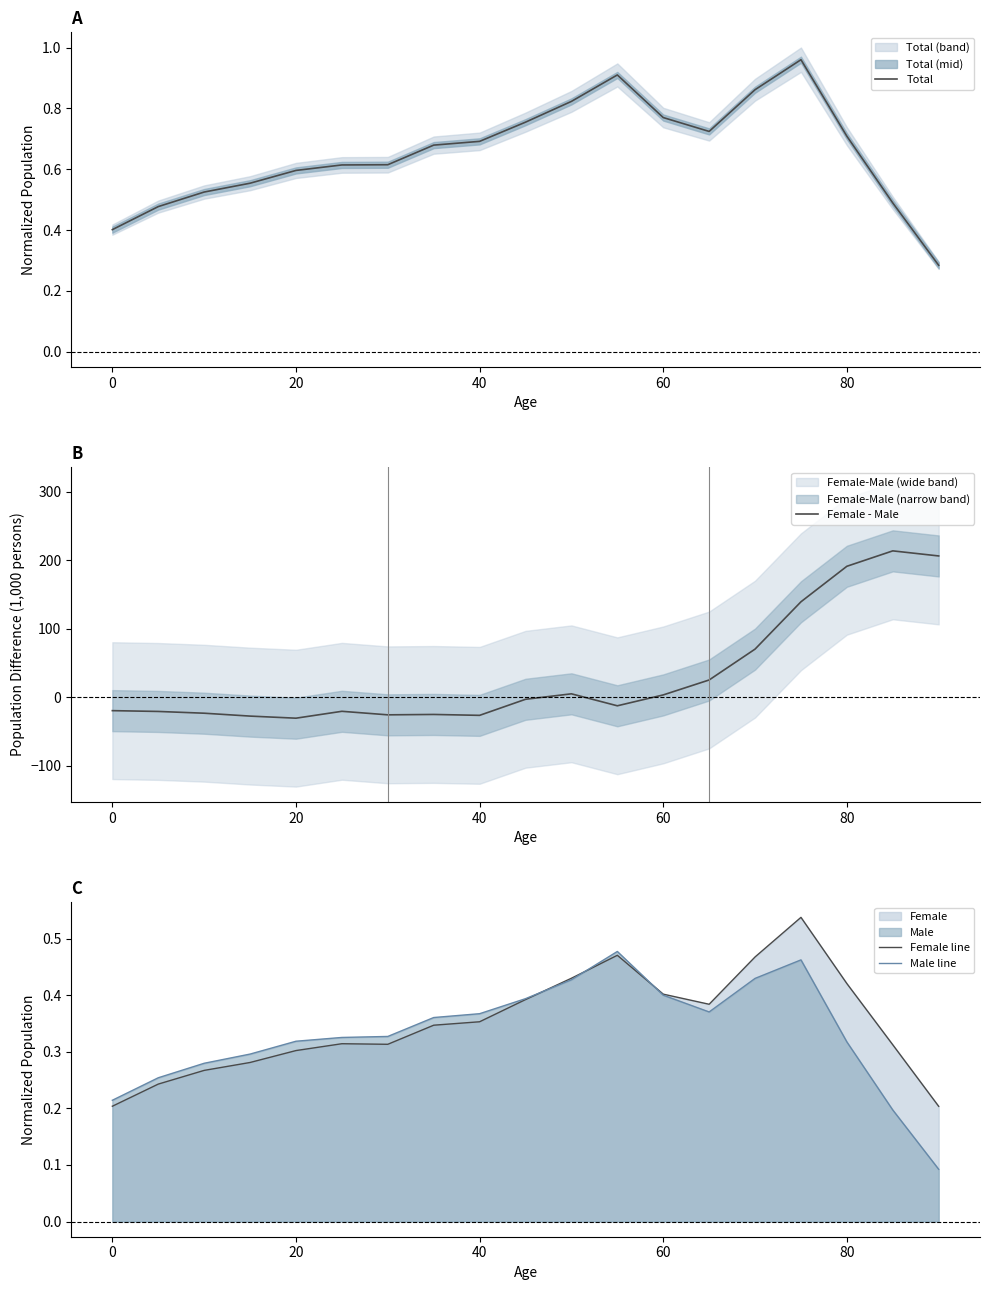

How many values in the Female - Male series exceed -12?

9